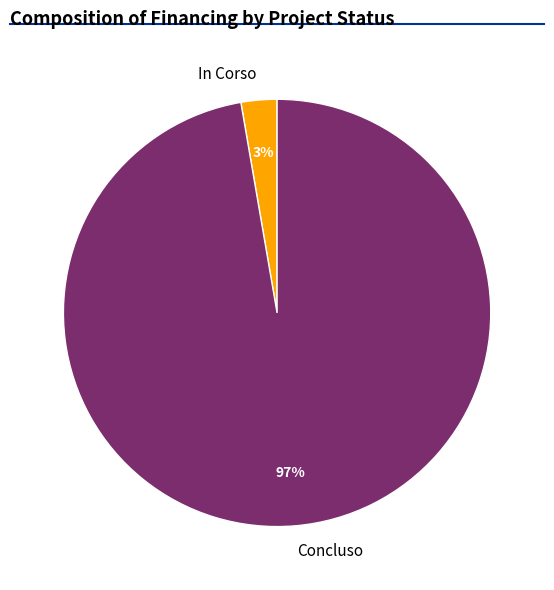

Is there any slice that represents more than half of the pie?

Yes